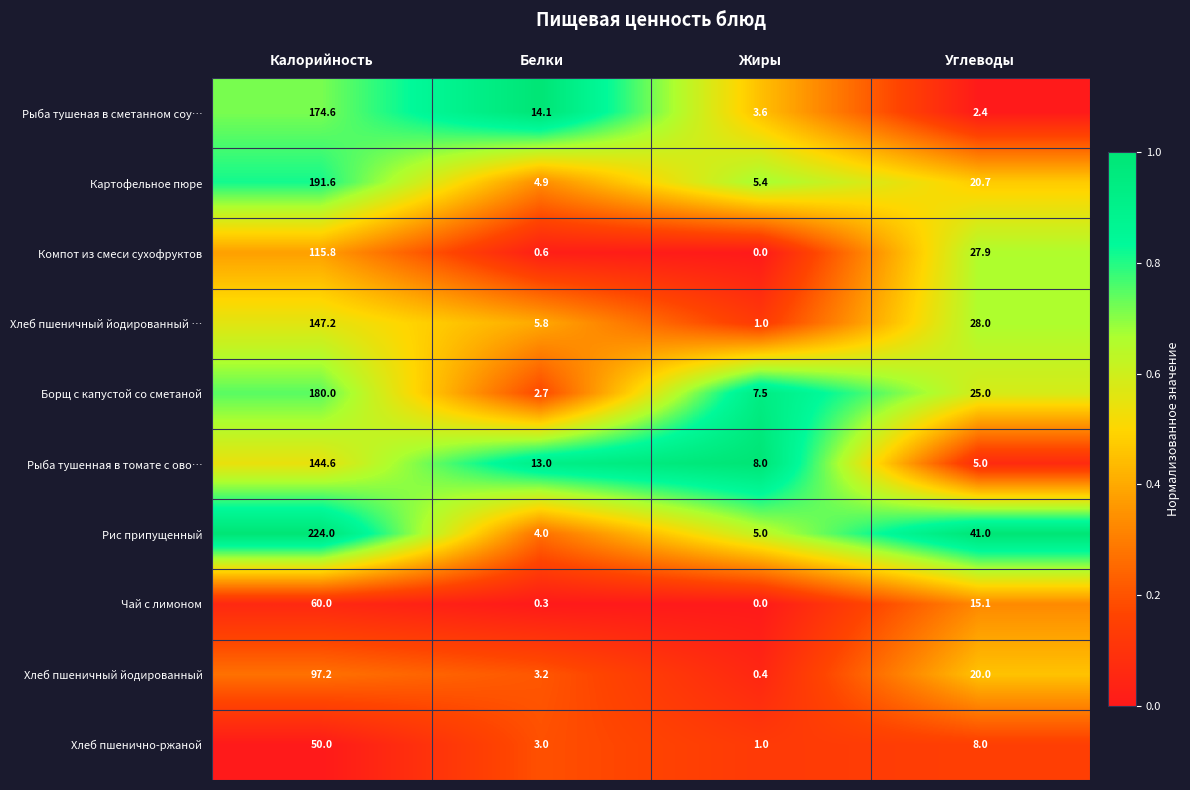

Which series has the largest total across all categories?

Рис припущенный